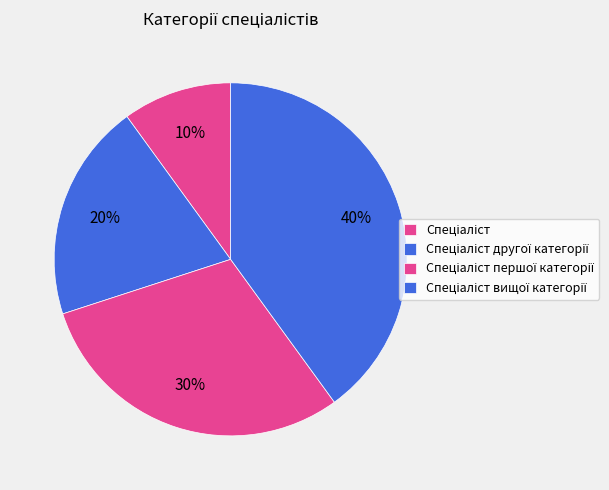

Which category has the biggest portion of the pie?

Спеціаліст вищої категорії